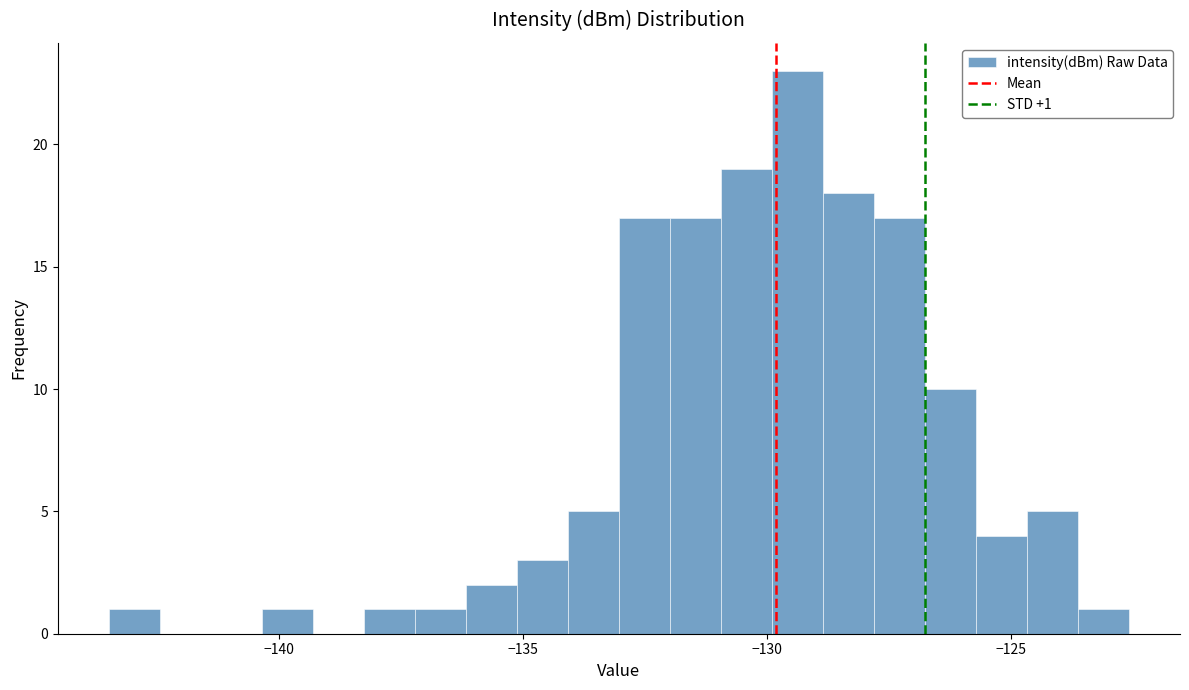

Read against the x-axis, roughly where is the centre of the tallest bar?

-129.5